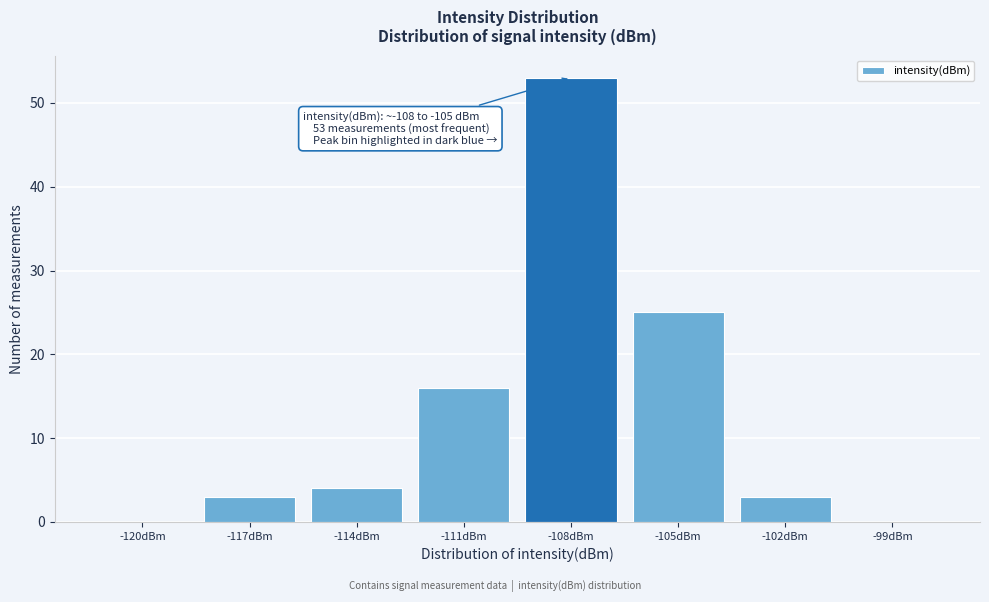

Reading right to left, list all the values displayed in this chart.

-99dBm=0	-102dBm=3	-105dBm=25	-108dBm=53	-111dBm=16	-114dBm=4	-117dBm=3	-120dBm=0